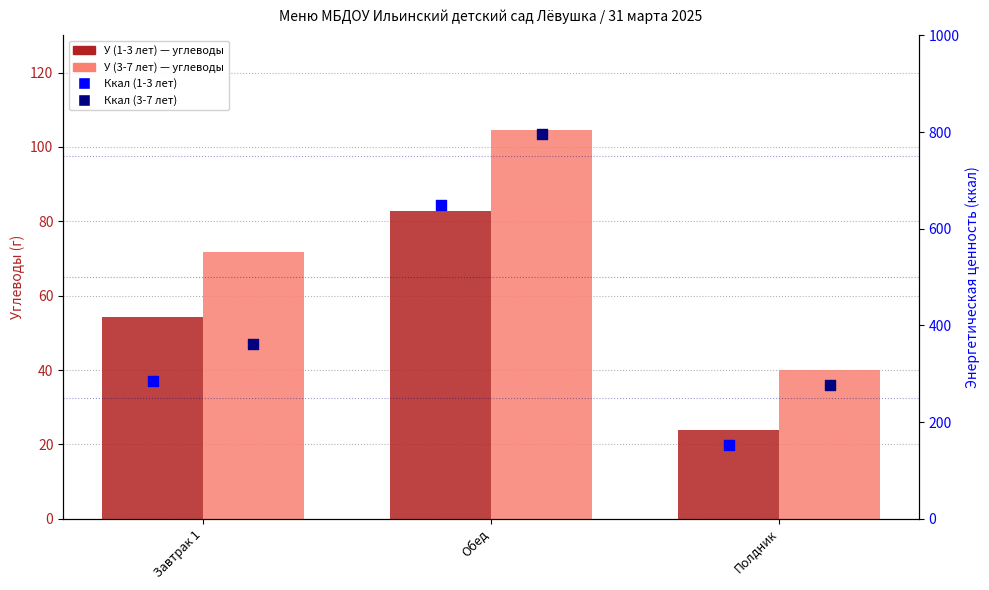

Which series reaches the maximum Y coordinate?

Ккал (3-7 лет)